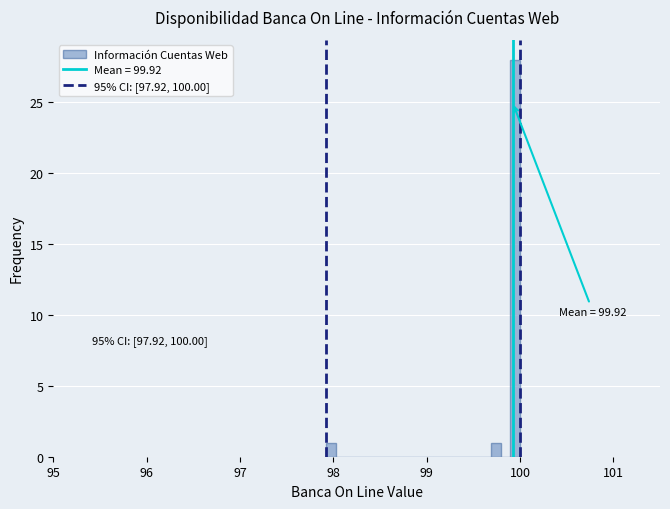

Read against the x-axis, roughly where is the centre of the tallest bar?

99.9